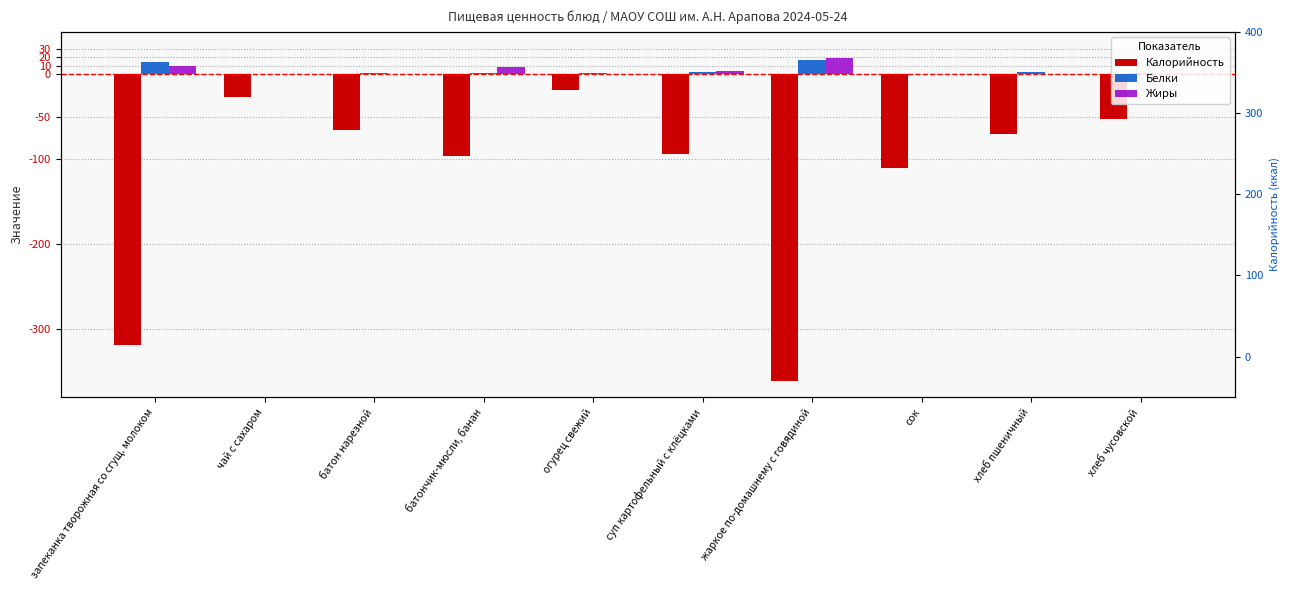

What is the total value across all series at хлеб пшеничный?

-68.0